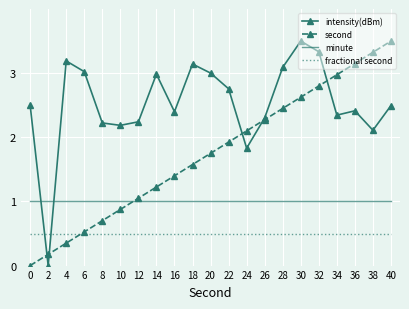

Rank the series by their average value, from highest to lowest.

intensity(dBm), second, minute, fractional second